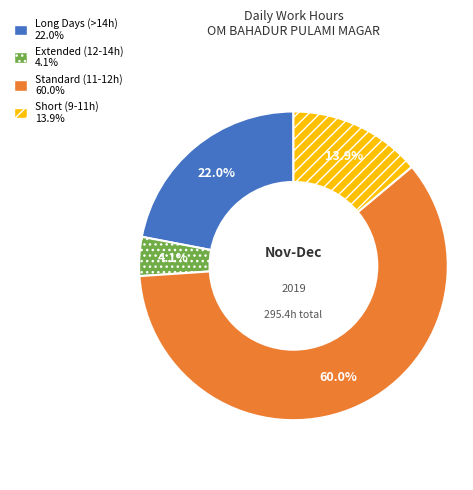

Is there a majority slice in this chart?

Yes